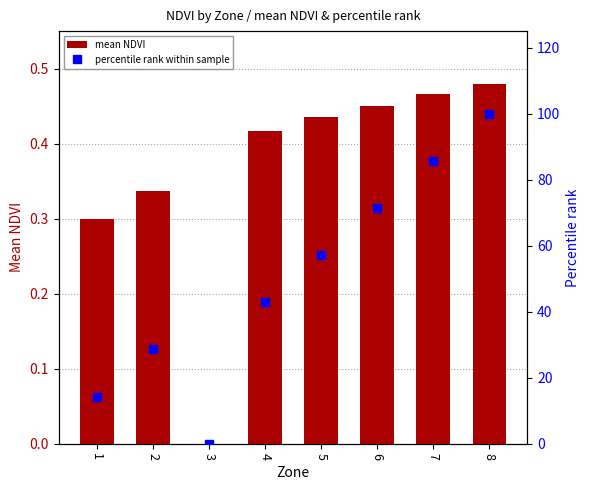

Reading left to right, transcribe all the data shown in this chart.

mean NDVI: 1=0.3	2=0.3	3=0.0	4=0.4	5=0.4	6=0.5	7=0.5	8=0.5
percentile rank within sample: 1=14.3	2=28.6	3=0.0	4=42.9	5=57.1	6=71.4	7=85.7	8=100.0